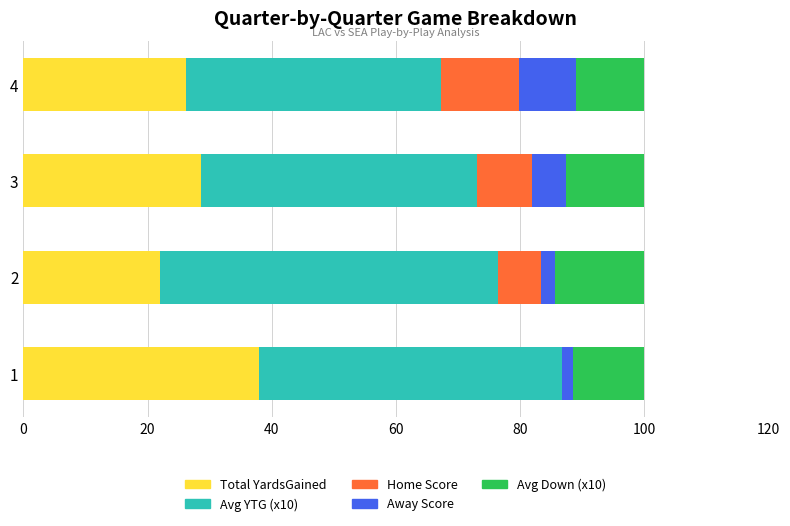

What is the total value across all series at 4?

100.0